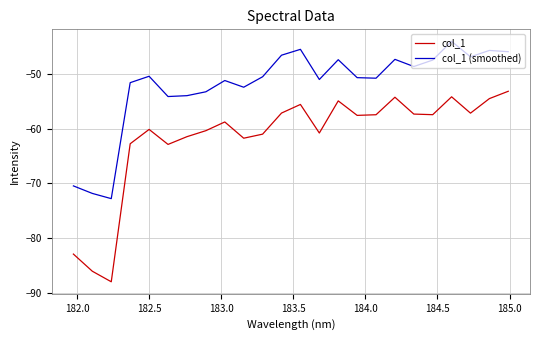

Which series has the largest range (max minus min)?

col_1